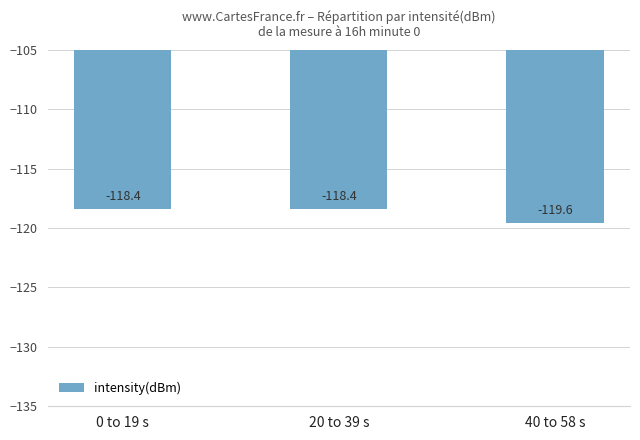

What is the sum of all values?

-356.4